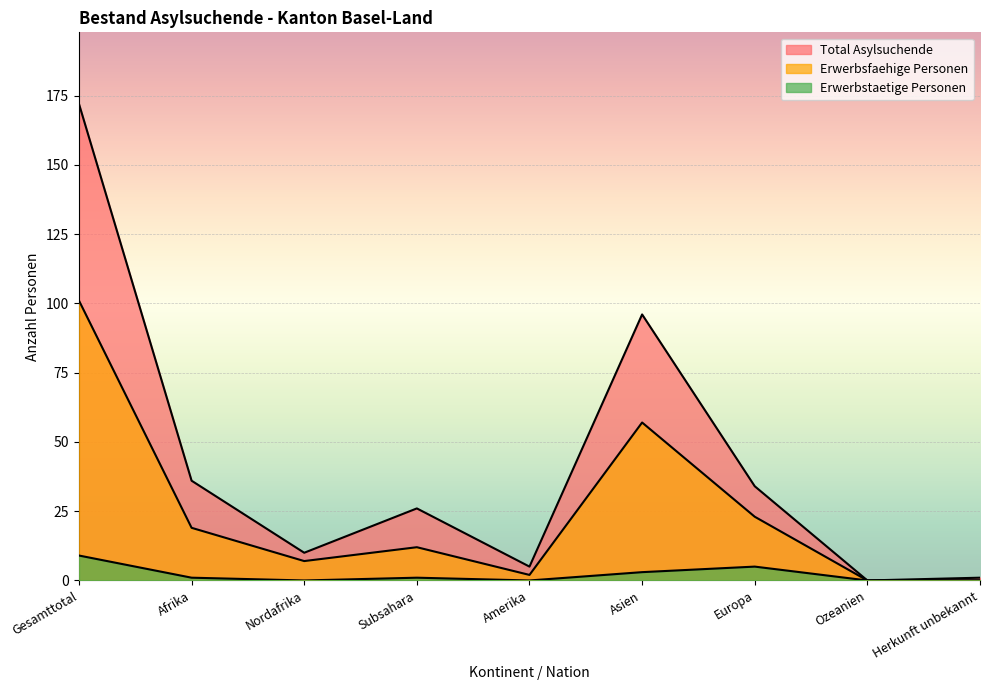

Rank the series by their maximum value, from highest to lowest.

Total Asylsuchende, Erwerbsfaehige Personen, Erwerbstaetige Personen